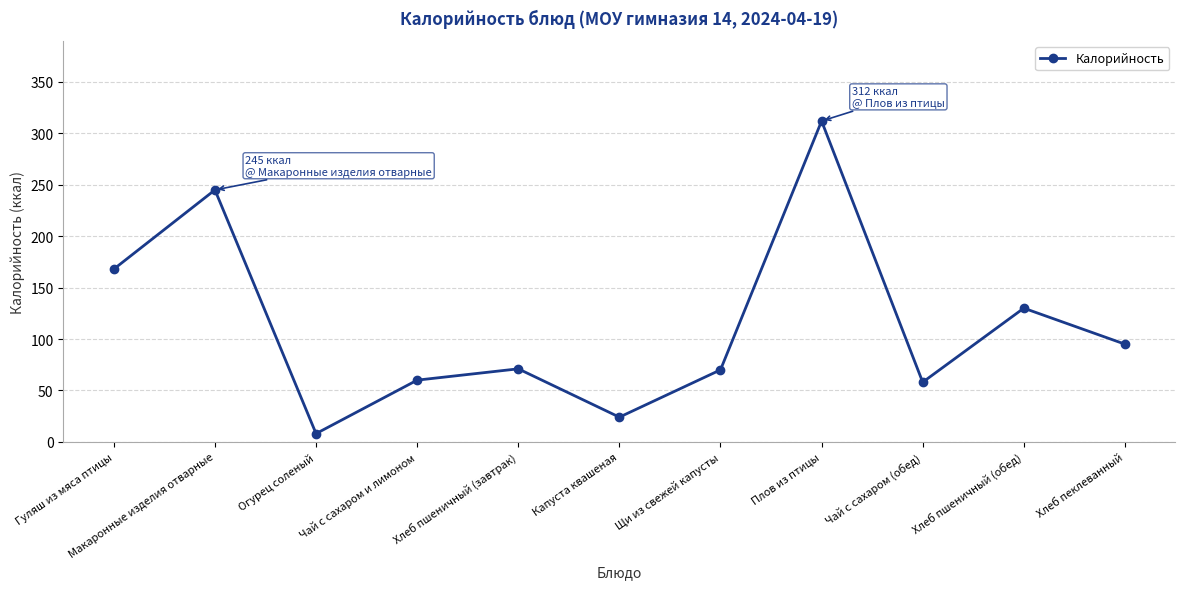

What is the greatest value displayed?

312